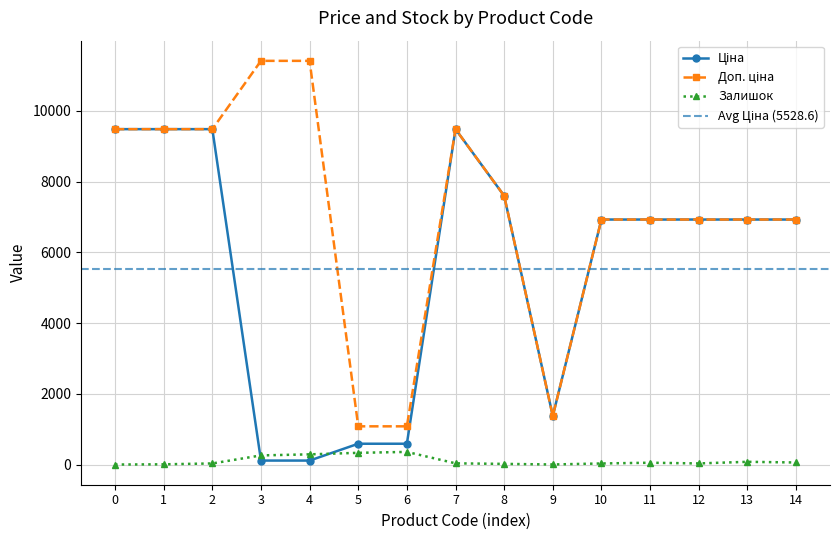

What is the value of the Залишок point at the 5th from the left?

290.0